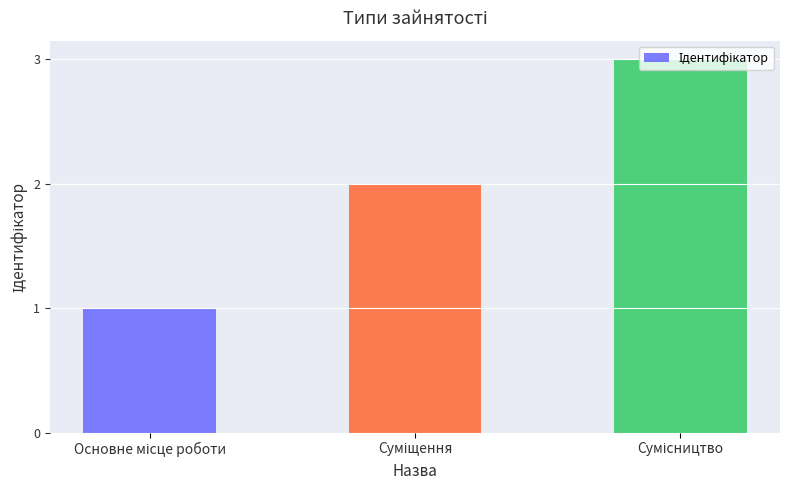

What is the maximum value shown in the chart?

3